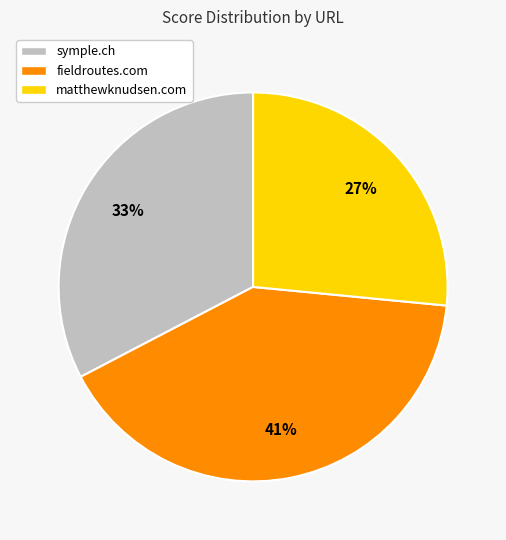

Is it true that symple.ch is 33% of the pie?

True